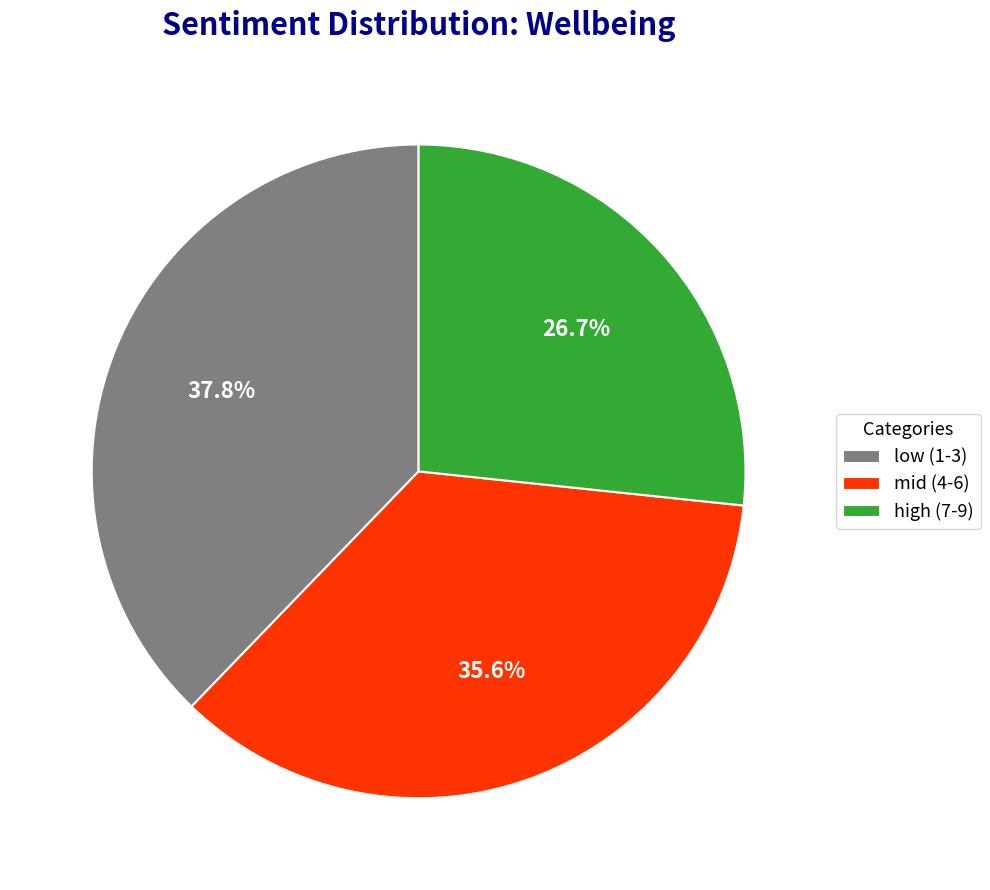

Is the sum of low (1-3) and mid (4-6) greater than half?

Yes